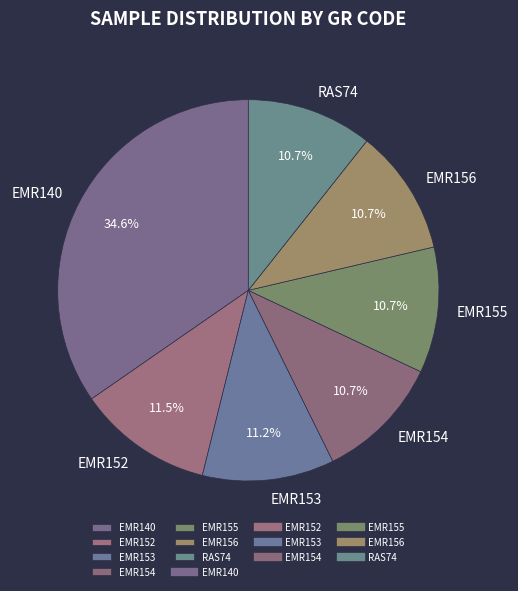

Does EMR154 account for over 50% of the chart?

No